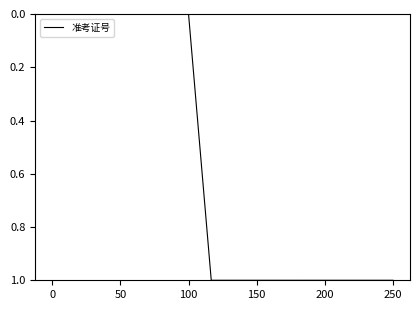

What is the difference between the maximum and minimum values?

1.0